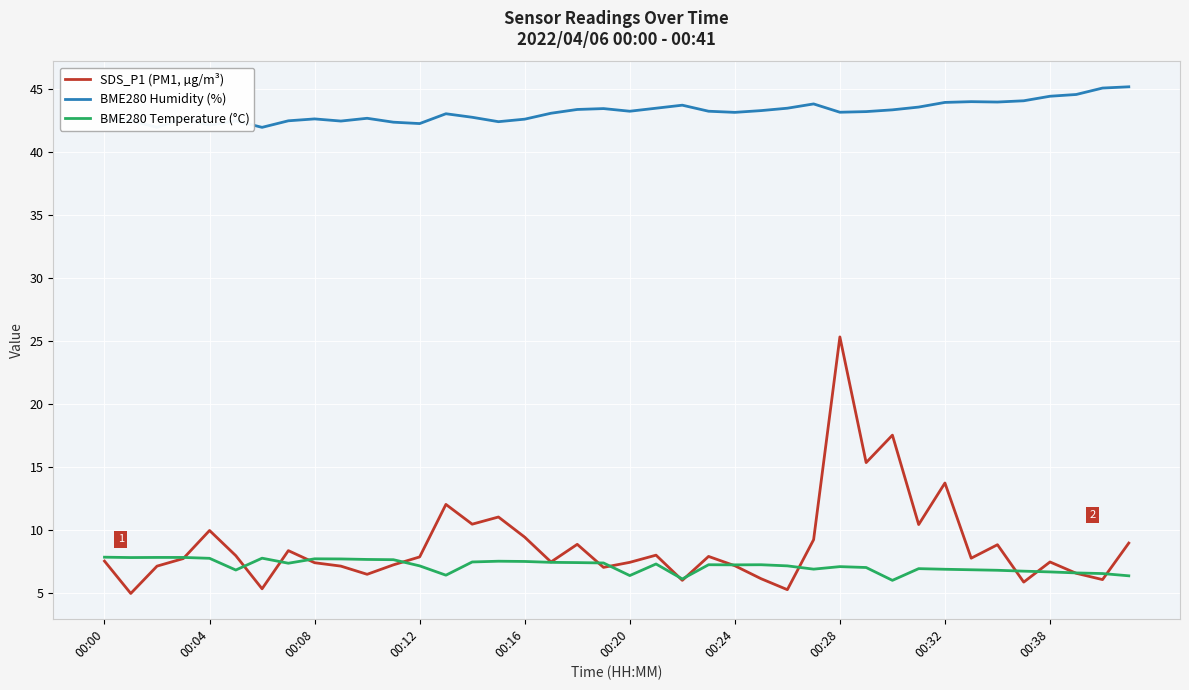

What is the sum of all BME280 Temperature (°C) values?

284.7